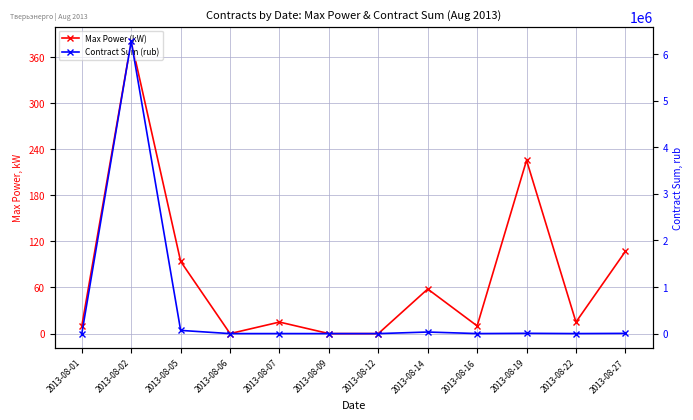

Reading left to right, transcribe all the data shown in this chart.

Max Power (kW): 10.0	380.5	94.0	0.0	15.0	0.0	0.0	58.0	10.0	225.5	15.0	107.0
Contract Sum (rub): 466.1	6277583.7	68688.9	0.0	466.1	0.0	0.0	33719.3	466.1	6054.3	466.1	4664.1